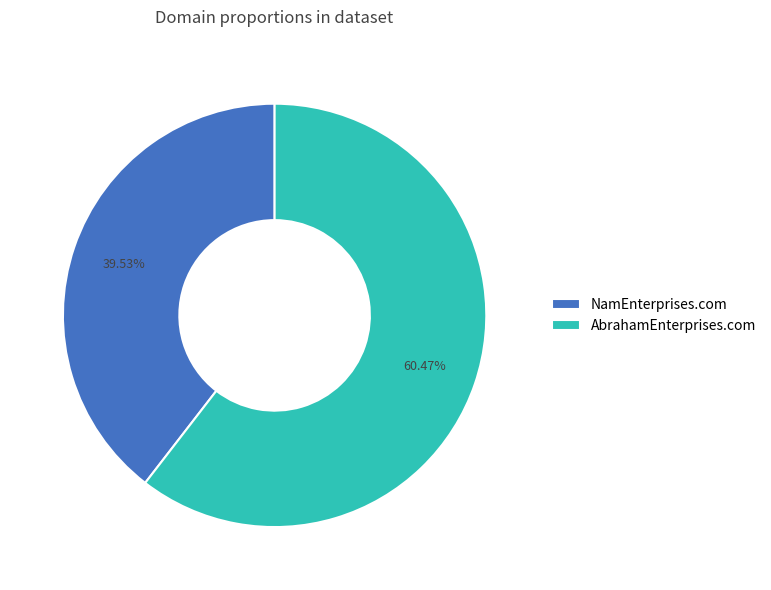

Is there a majority slice in this chart?

Yes